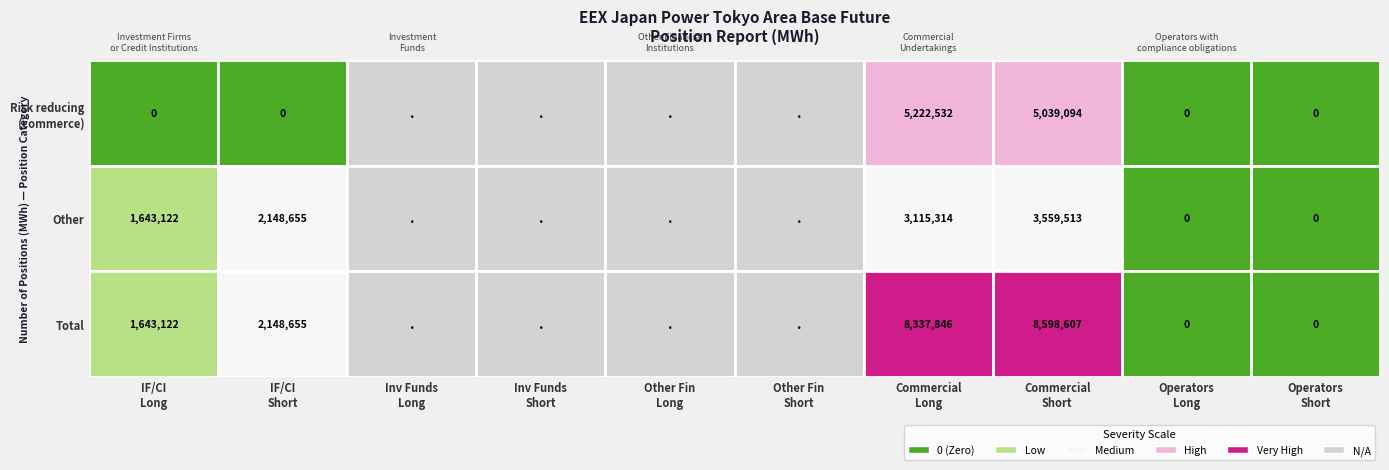

Between 1 and 0, which is larger?

1